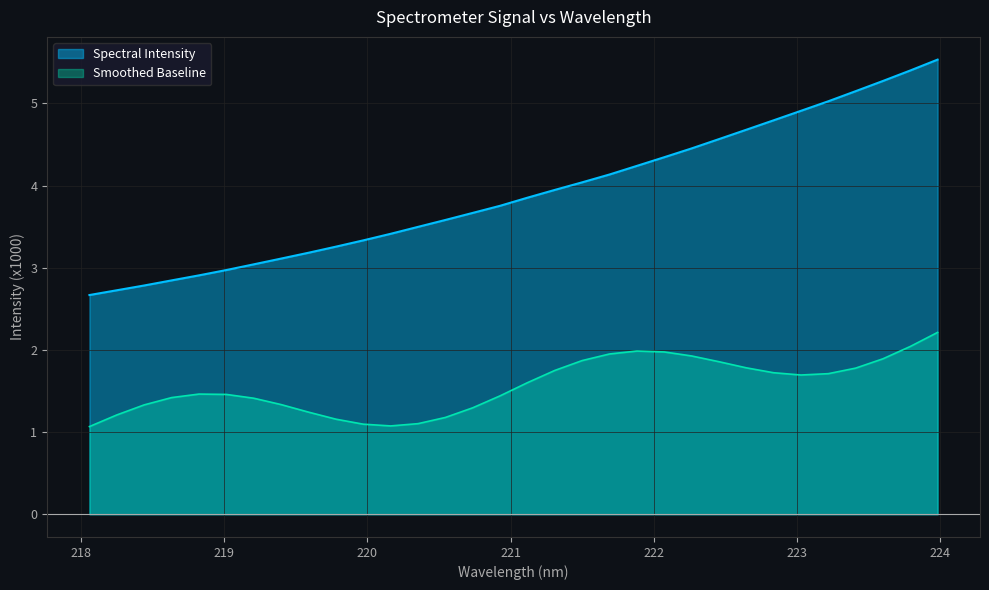

Is it true that the value at 222.4538 is 4.6?

True